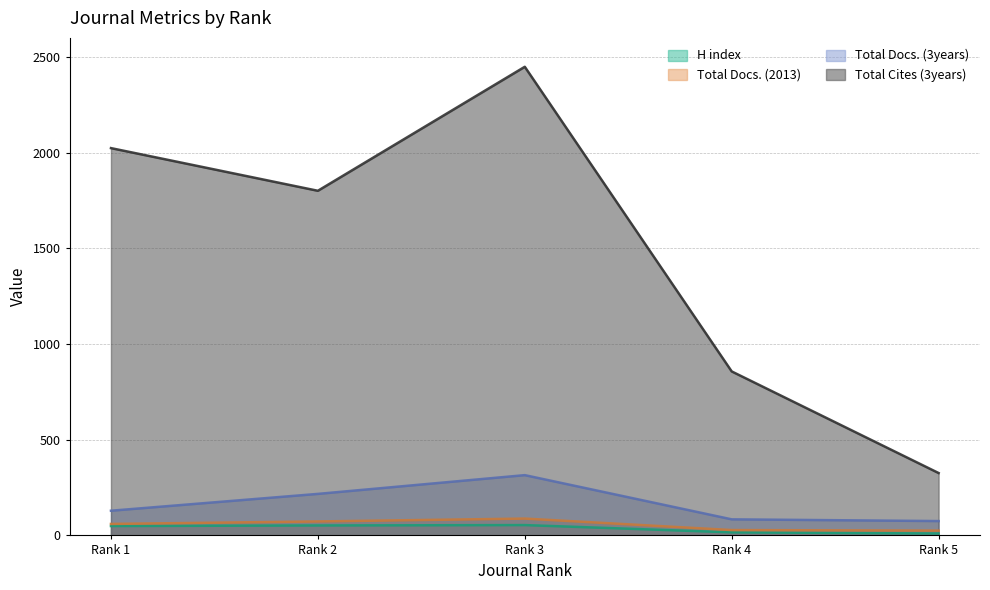

True or false: Total Cites (3years) and H index intersect in this chart.

False